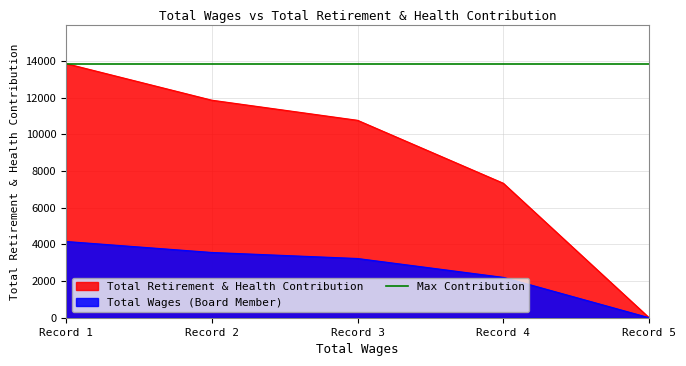

Is the value of Total Wages (Board Member) at Record 4 greater than the value of Total Retirement & Health Contribution at Record 3?

No